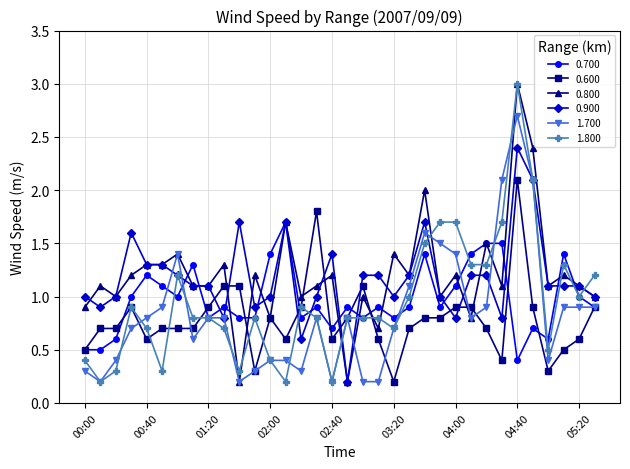

At which label does 0.600 reach its peak?

04:40